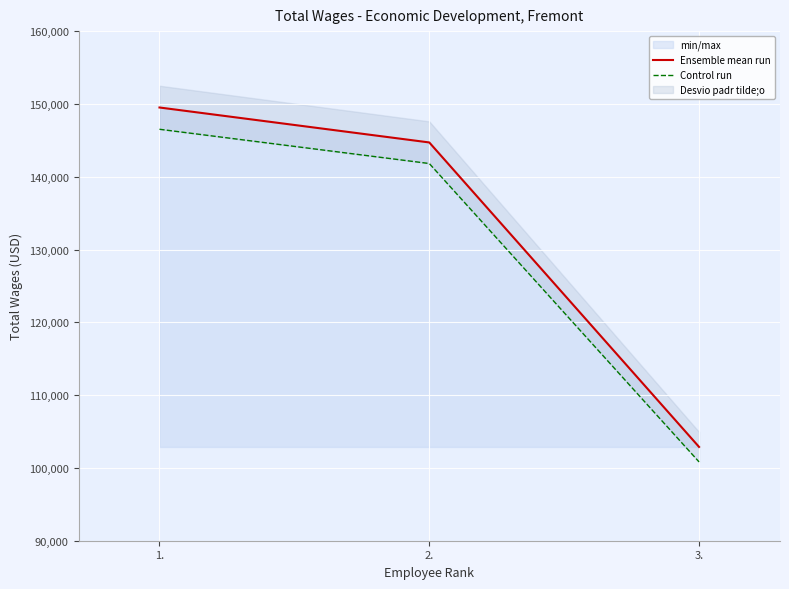

Which category has the highest value across all series?

1.